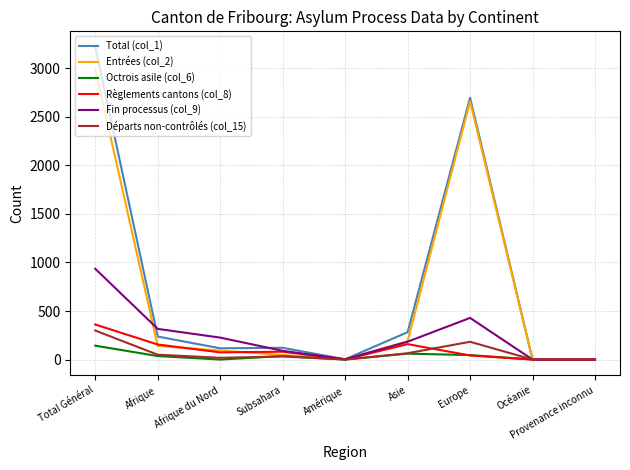

Which series has the largest total across all categories?

Total (col_1)